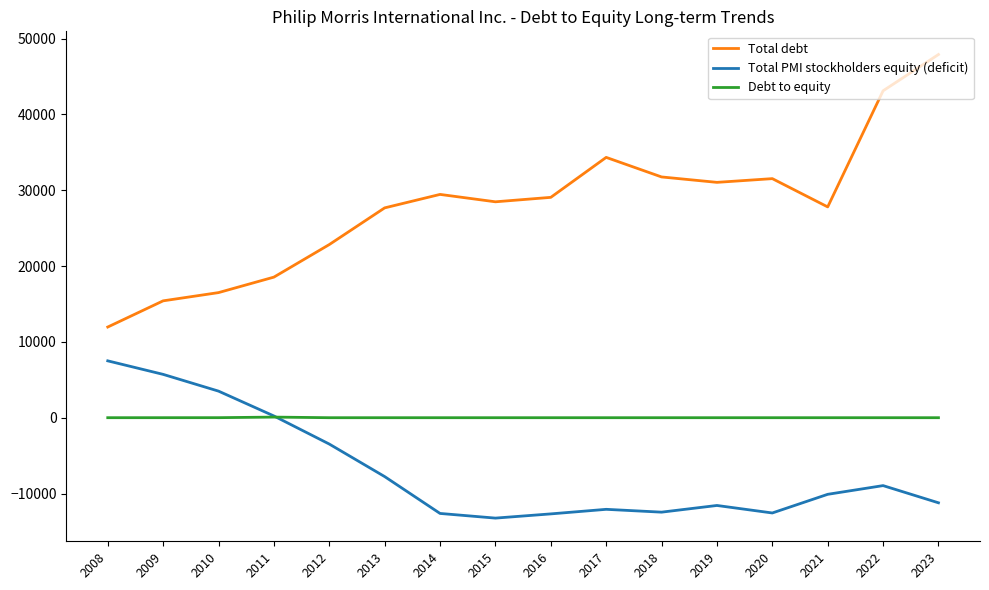

List the series in order of their peak value, highest first.

Total debt, Total PMI stockholders equity (deficit), Debt to equity